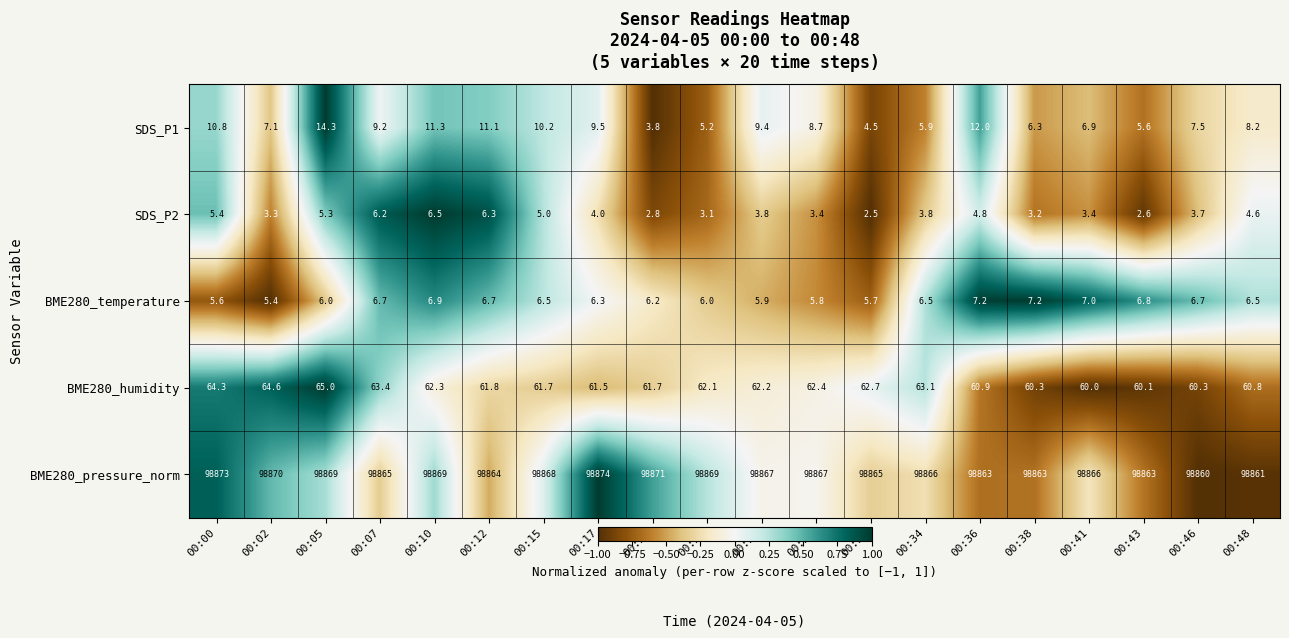

Which series has the largest total across all categories?

BME280_pressure_norm